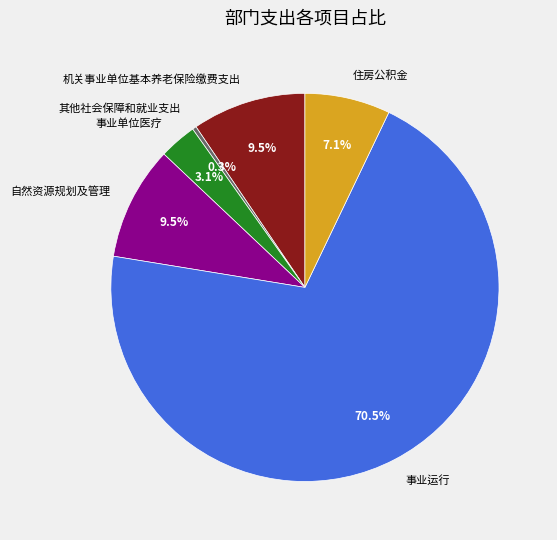

Do 住房公积金 and 事业运行 together represent more than half of the pie?

Yes